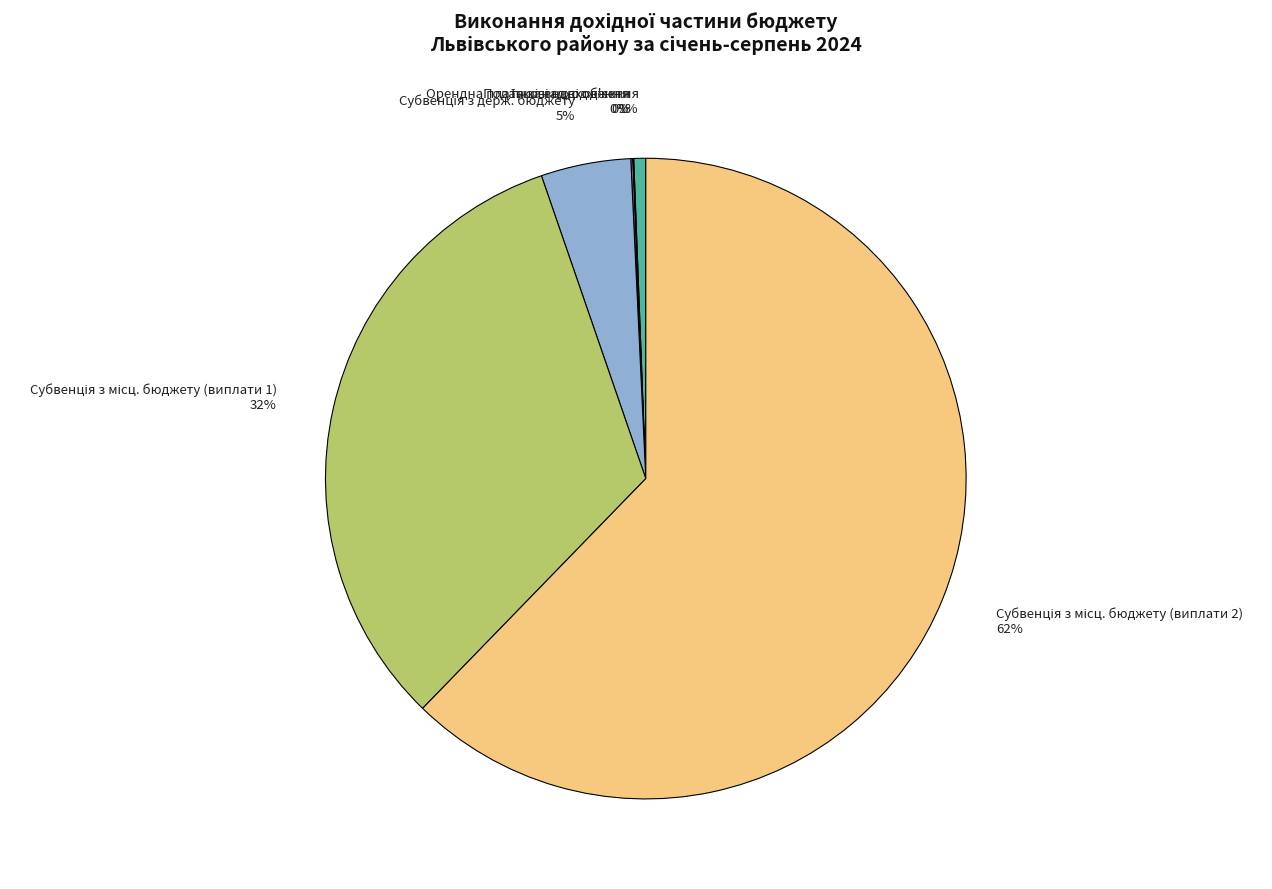

Does any single category account for the majority?

Yes